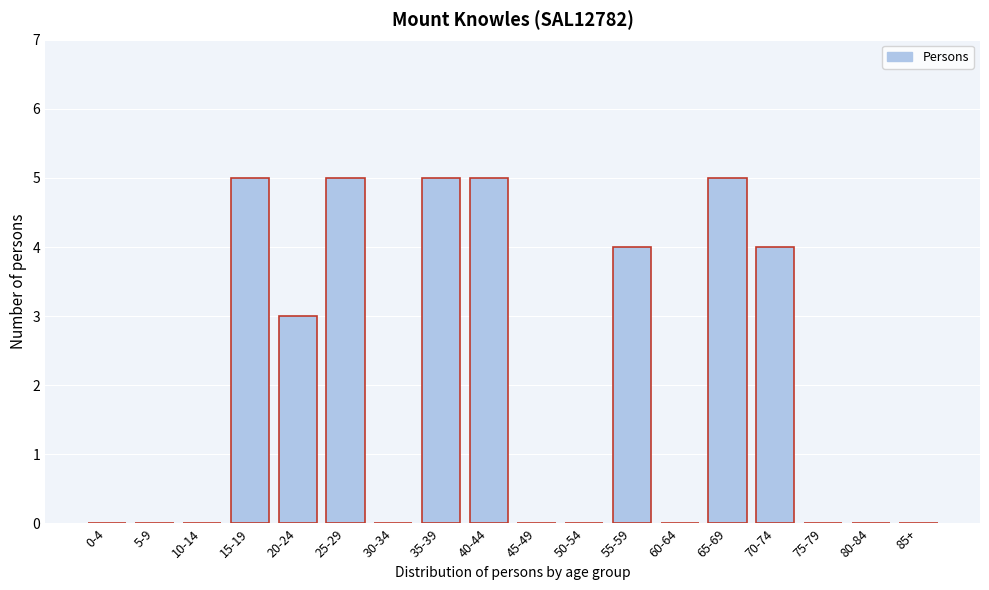

Reading left to right, what are all the values shown in this chart?

0-4=0	5-9=0	10-14=0	15-19=5	20-24=3	25-29=5	30-34=0	35-39=5	40-44=5	45-49=0	50-54=0	55-59=4	60-64=0	65-69=5	70-74=4	75-79=0	80-84=0	85+=0